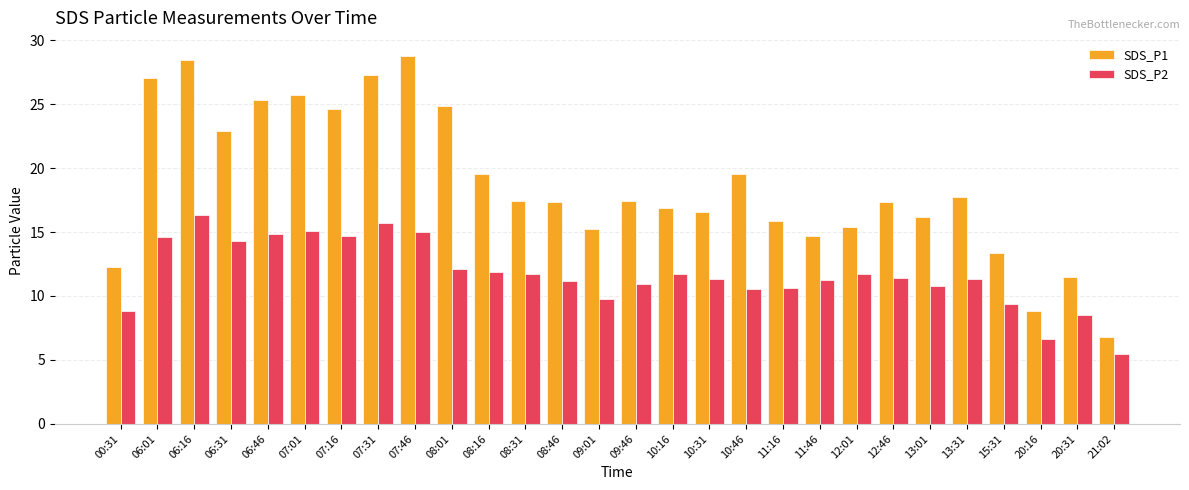

Which series has the largest range (max minus min)?

SDS_P1